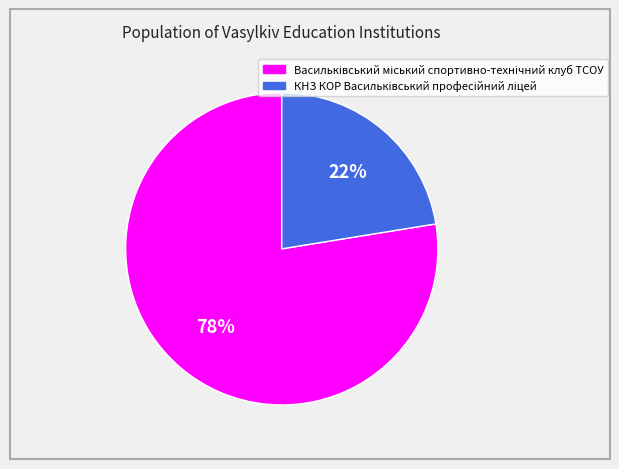

Does any single category account for the majority?

Yes